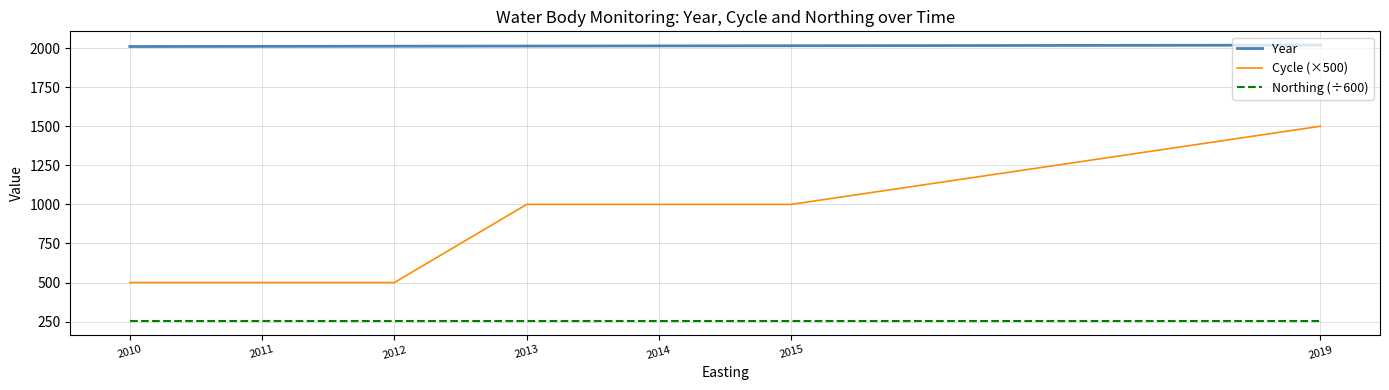

Count the Cycle (×500) values in the range 500 to 1000.

6